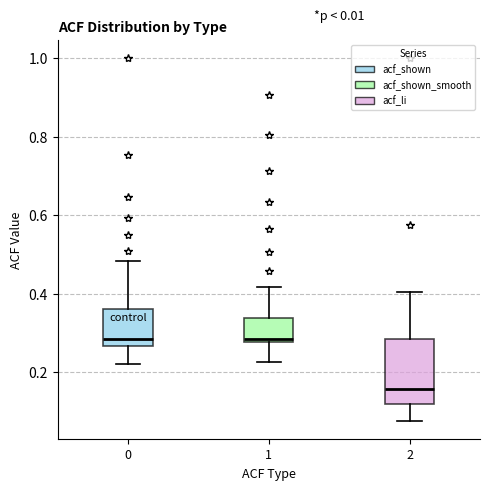

Which box is the tallest, from its lower edge to its upper edge?

2